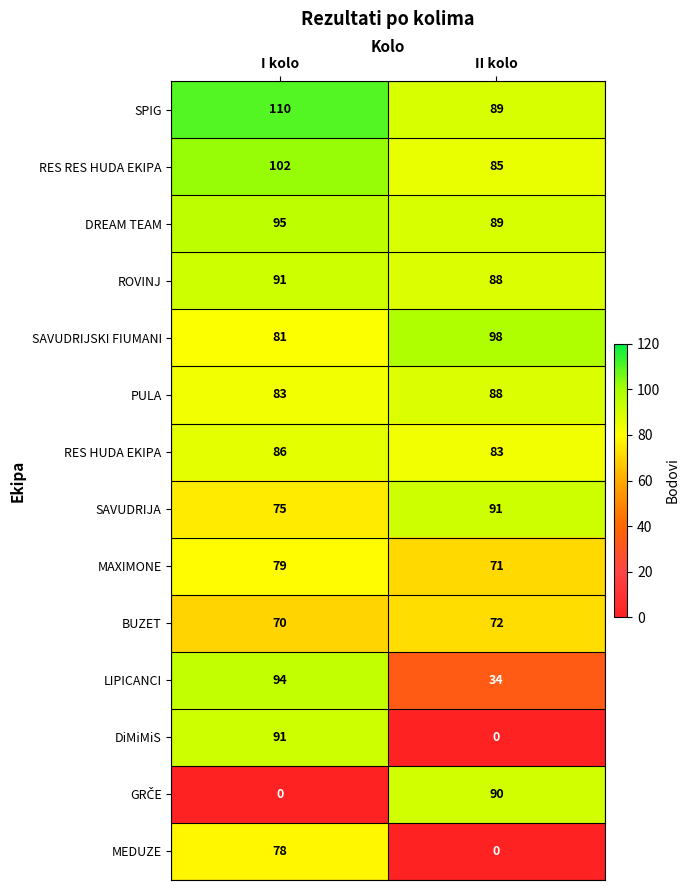

True or false: SAVUDRIJA has a value of 147 at II kolo.

False